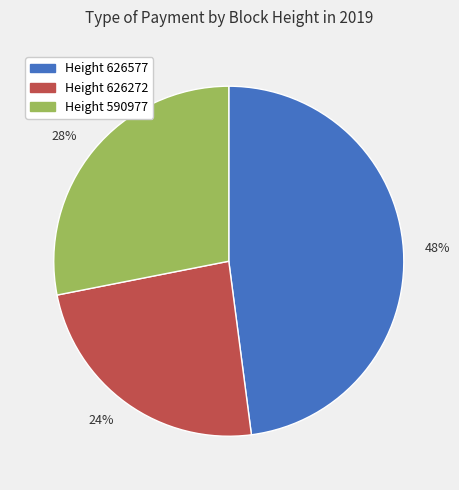

Which slice is the largest?

48%